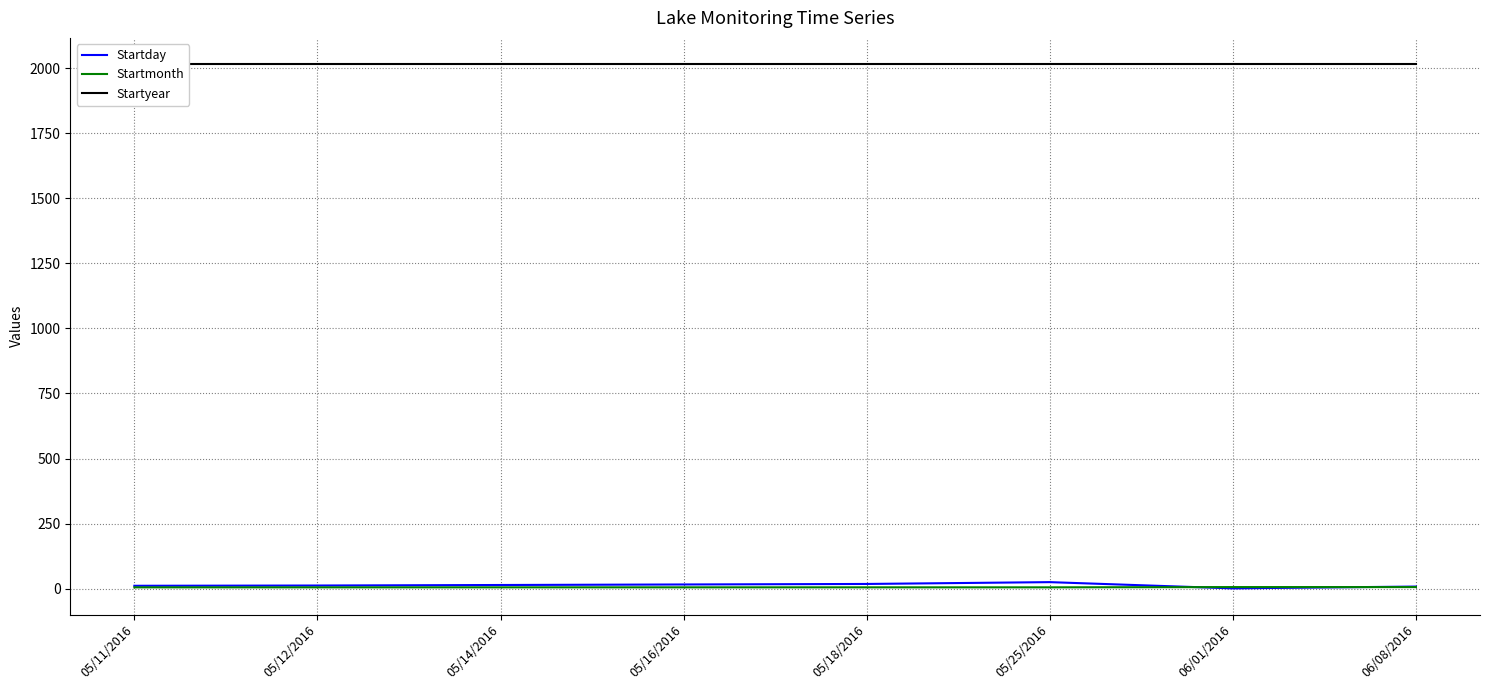

How many values in the Startday series exceed 14?

3